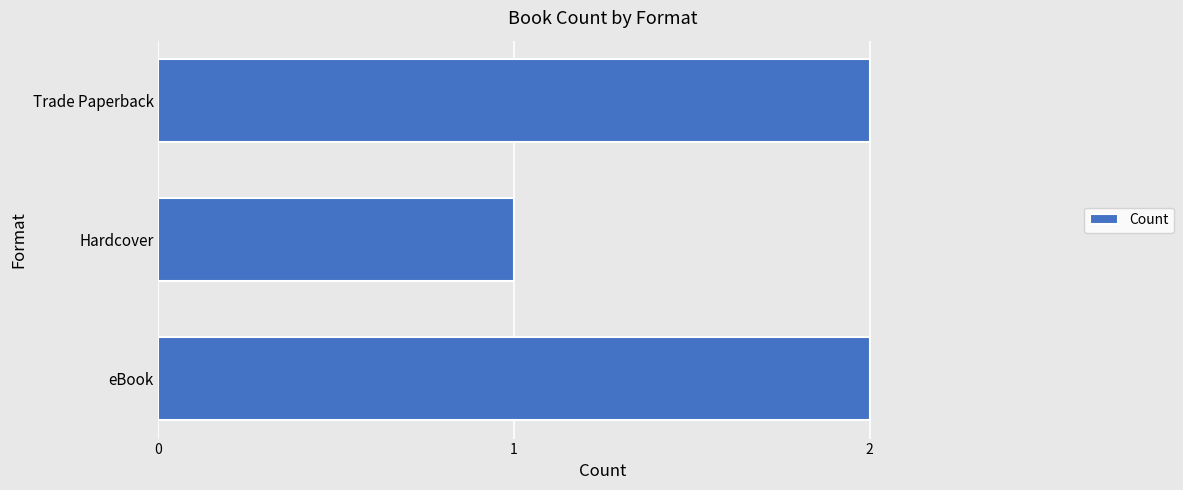

What is the sum of the values at Hardcover and Trade Paperback?

3